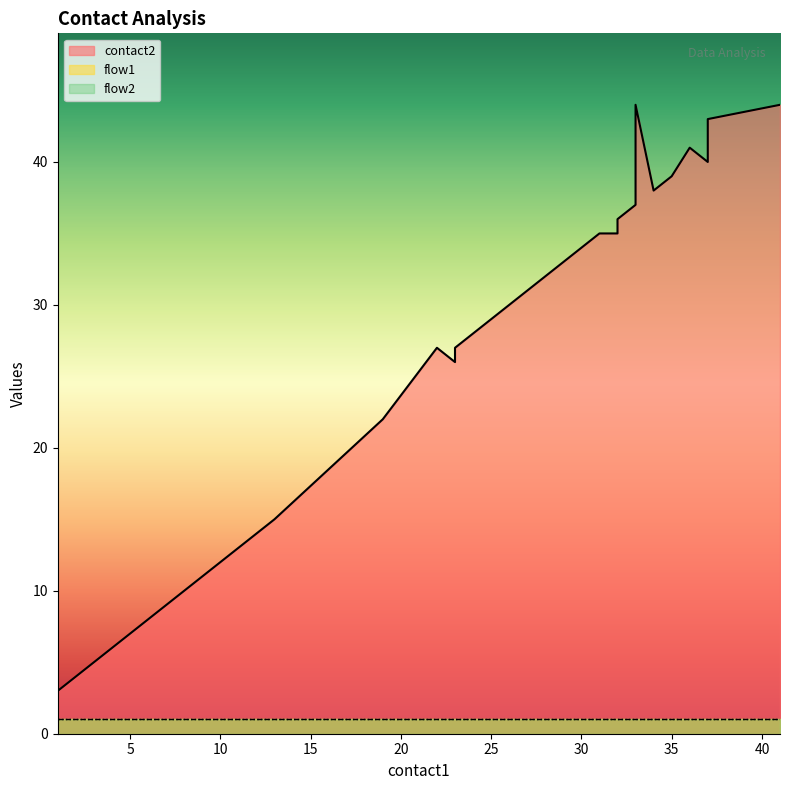

True or false: contact2 has a value of 44 at 41.

True